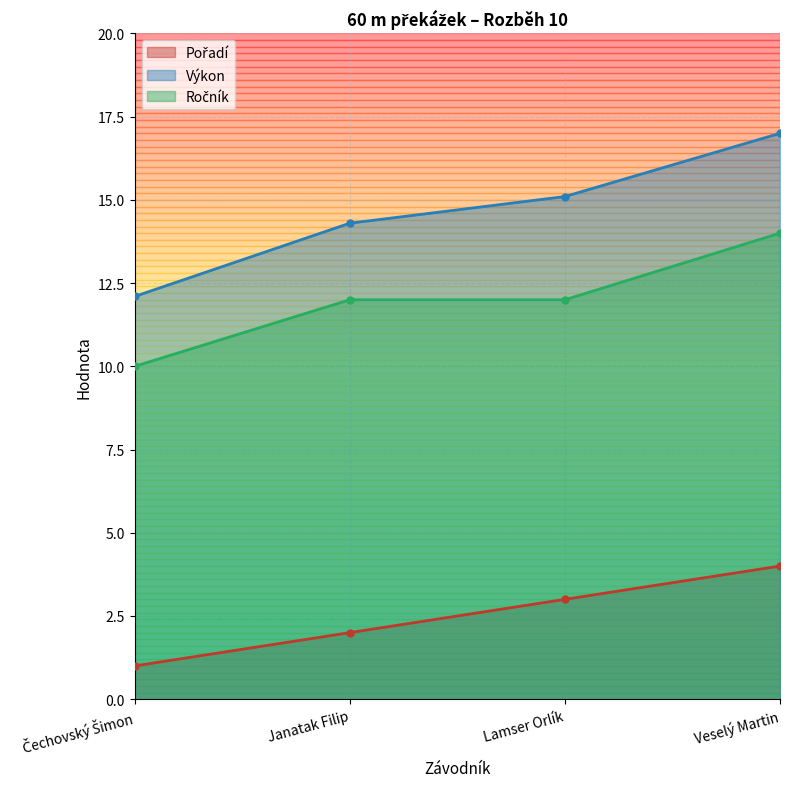

Is it true that Ročník equals 2.5 at Čechovský Šimon?

False